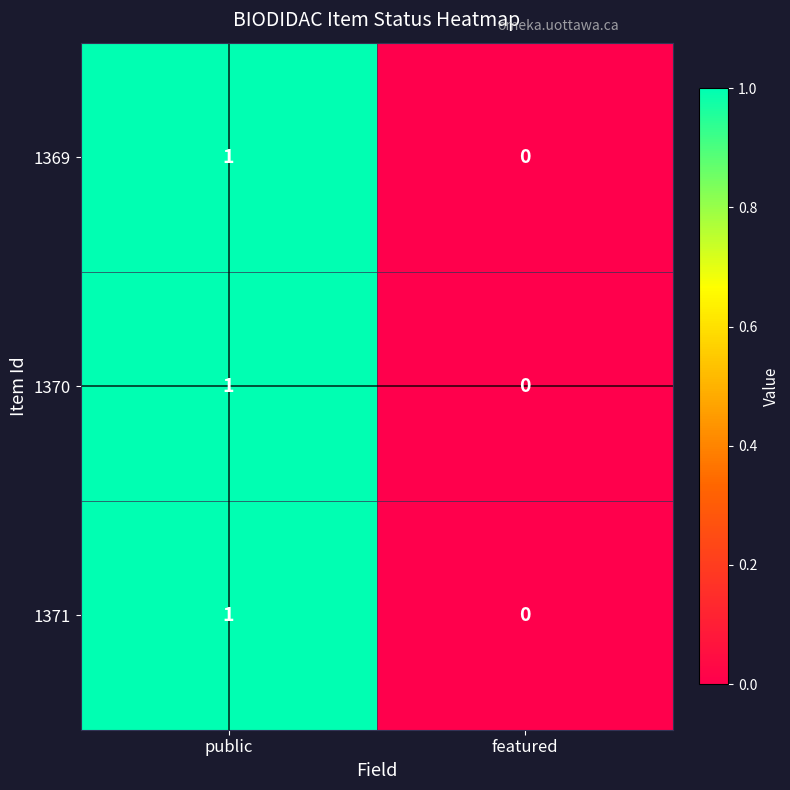

Reading left to right, extract all data points from this chart.

1369: 1	0
1370: 1	0
1371: 1	0